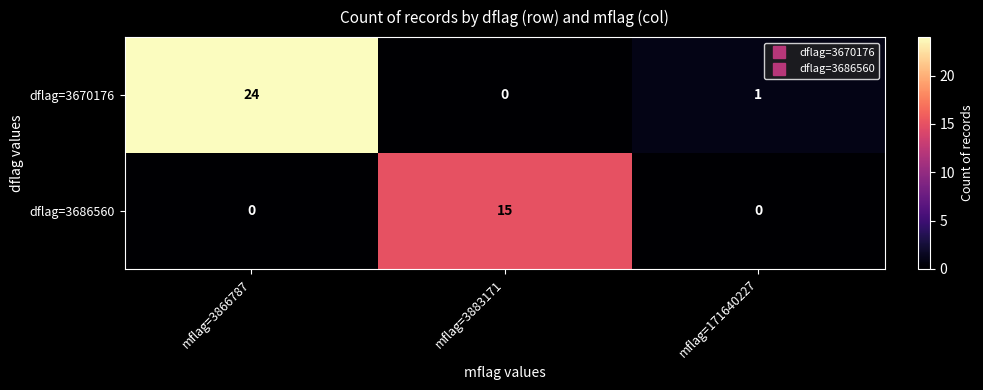

How many distinct data groups are displayed?

2